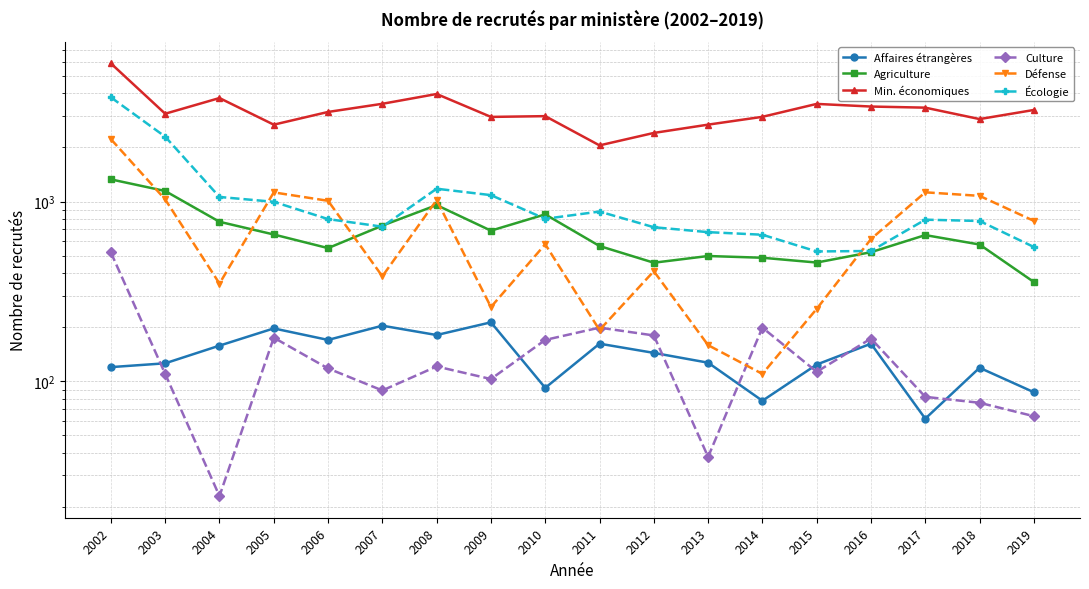

Is the value of Min. économiques at 2009 greater than the value of Affaires étrangères at 2004?

Yes